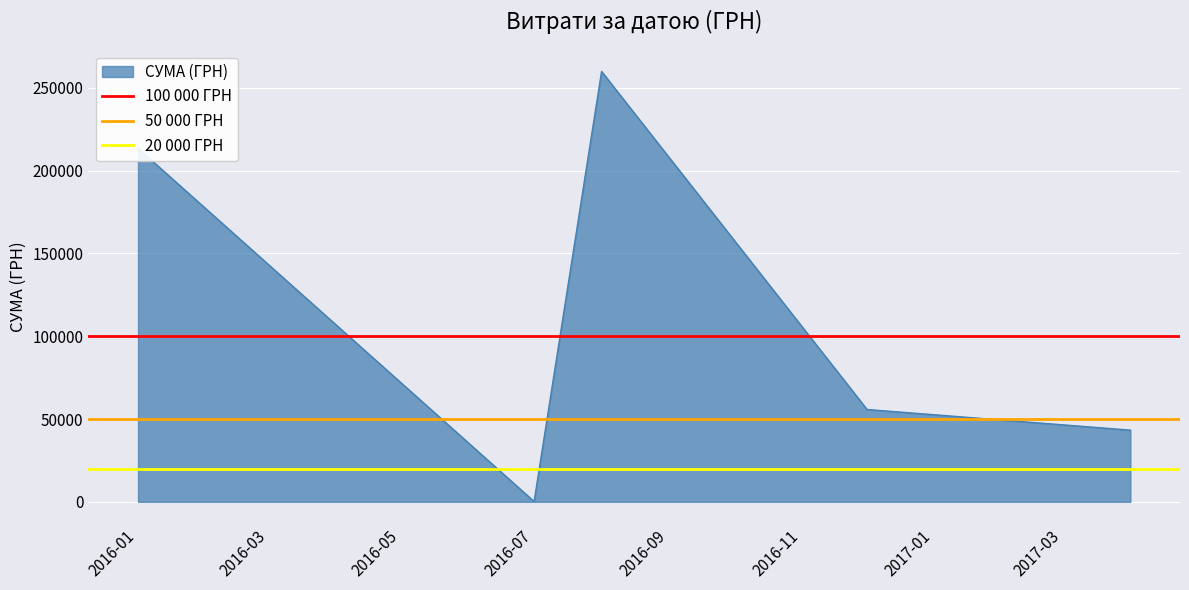

What is the maximum value for СУМА (ГРН)?

259895.2